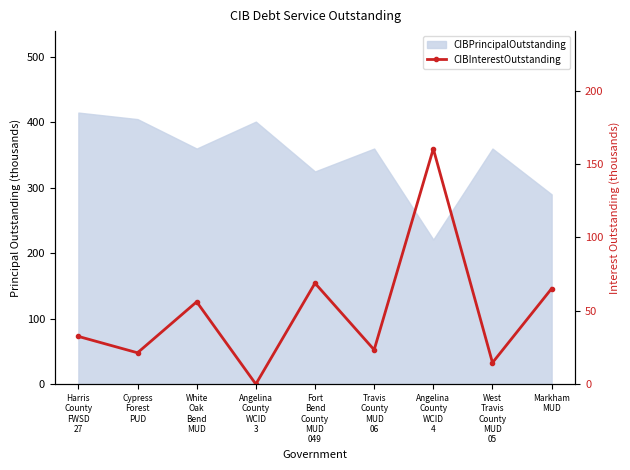

True or false: the data has more than 0 interior local peaks.

True